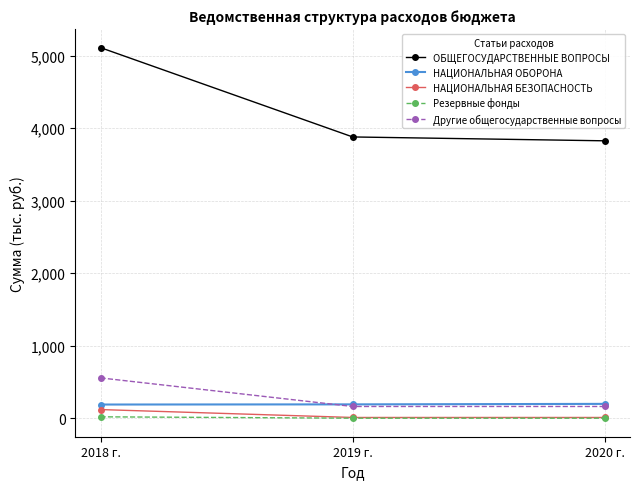

Which series has the largest total across all categories?

ОБЩЕГОСУДАРСТВЕННЫЕ ВОПРОСЫ